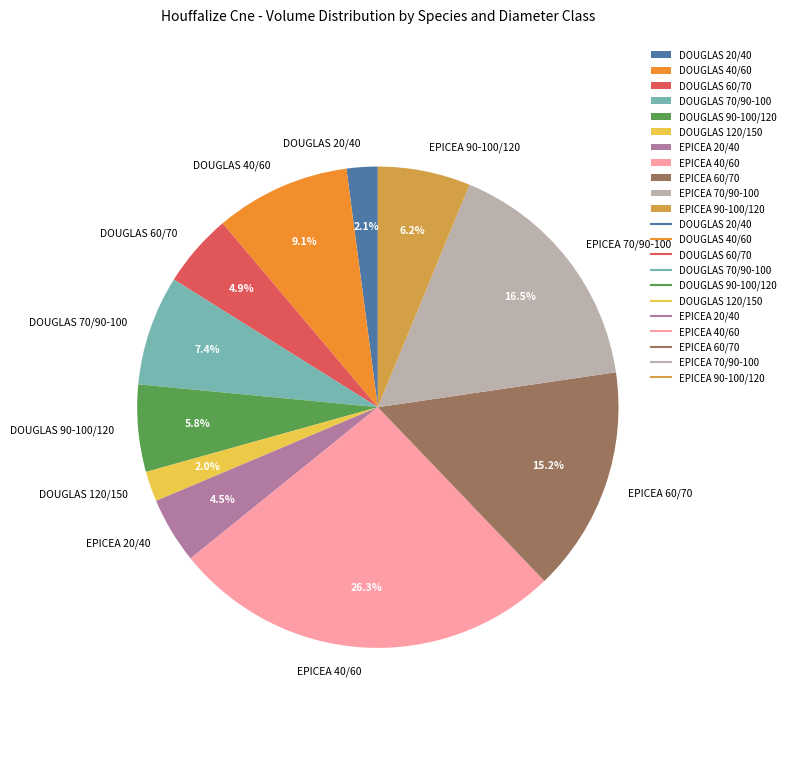

What is the largest slice in the pie chart?

EPICEA 40/60